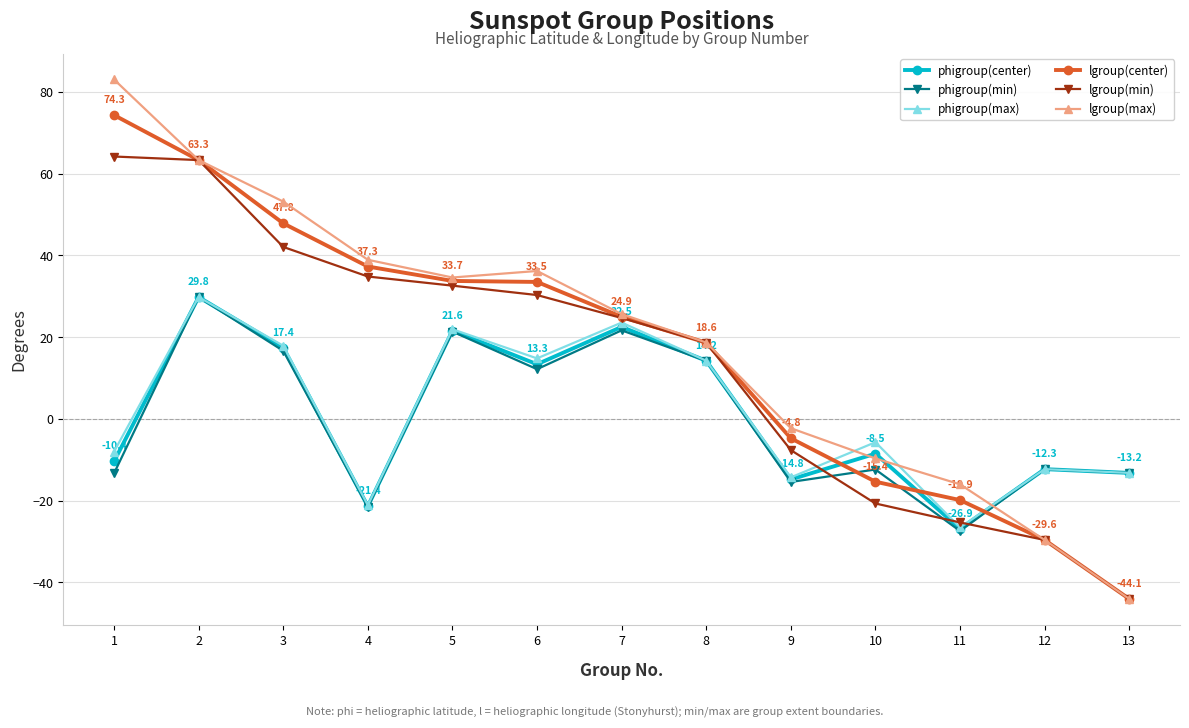

How many distinct data groups are displayed?

6